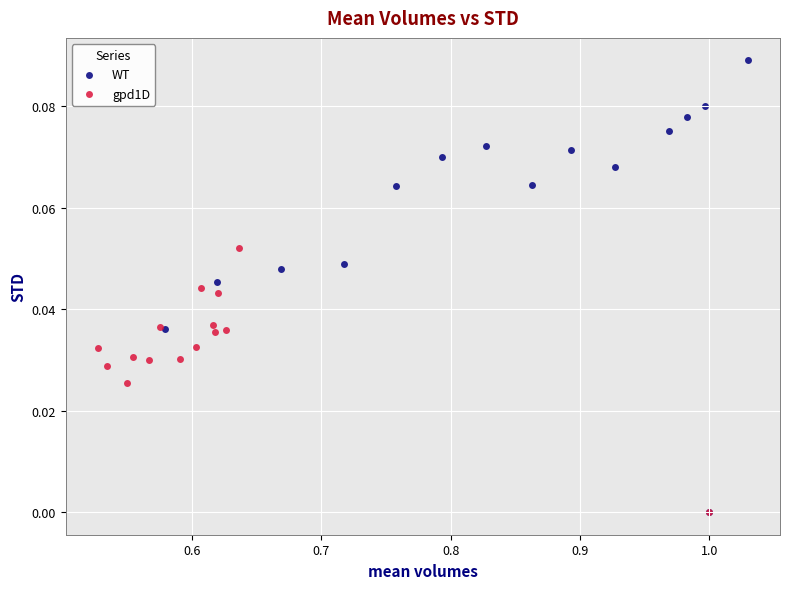

What are all the series names shown in the legend?

WT, gpd1D